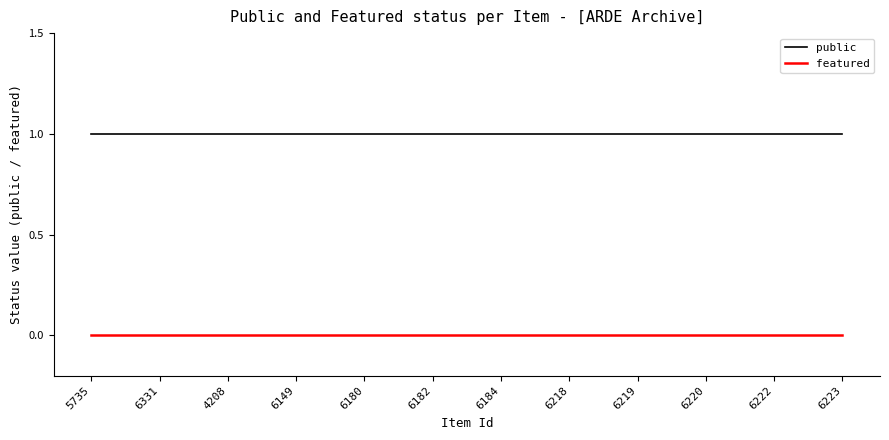

Reading left to right, transcribe all the data shown in this chart.

public: 1	1	1	1	1	1	1	1	1	1	1	1
featured: 0	0	0	0	0	0	0	0	0	0	0	0